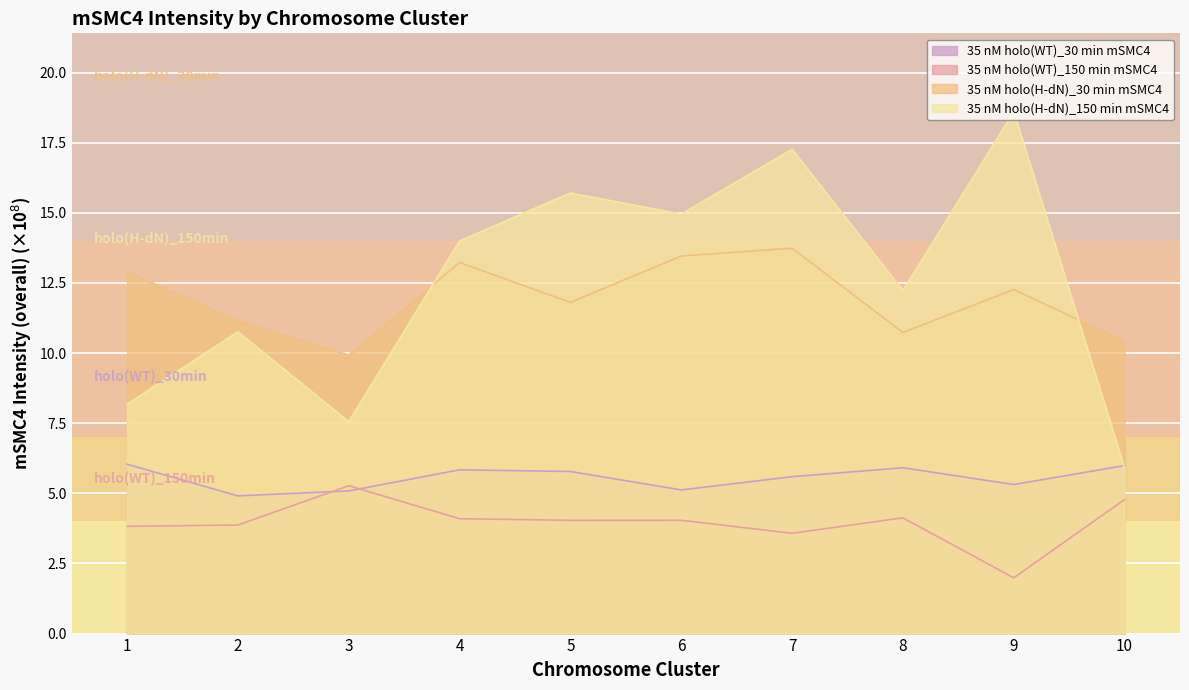

In 35 nM holo(WT)_30 min mSMC4, how many points are lower than both neighbors (excluding endpoints)?

3